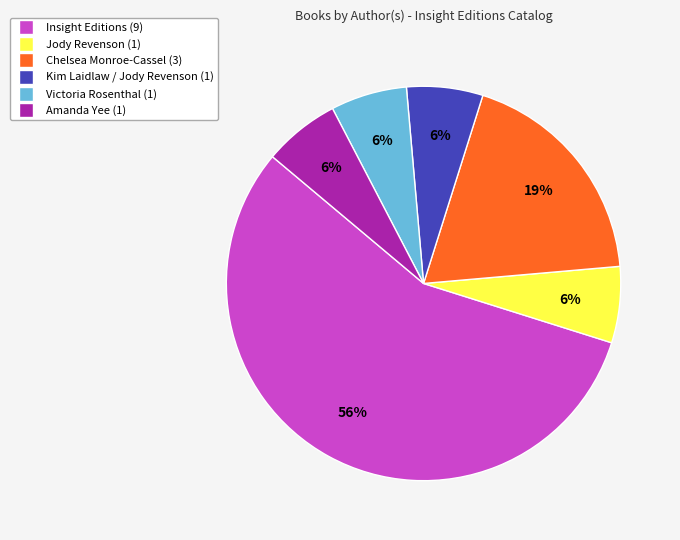

What percentage is the Kim Laidlaw / Jody Revenson slice, to the nearest percent?

6%